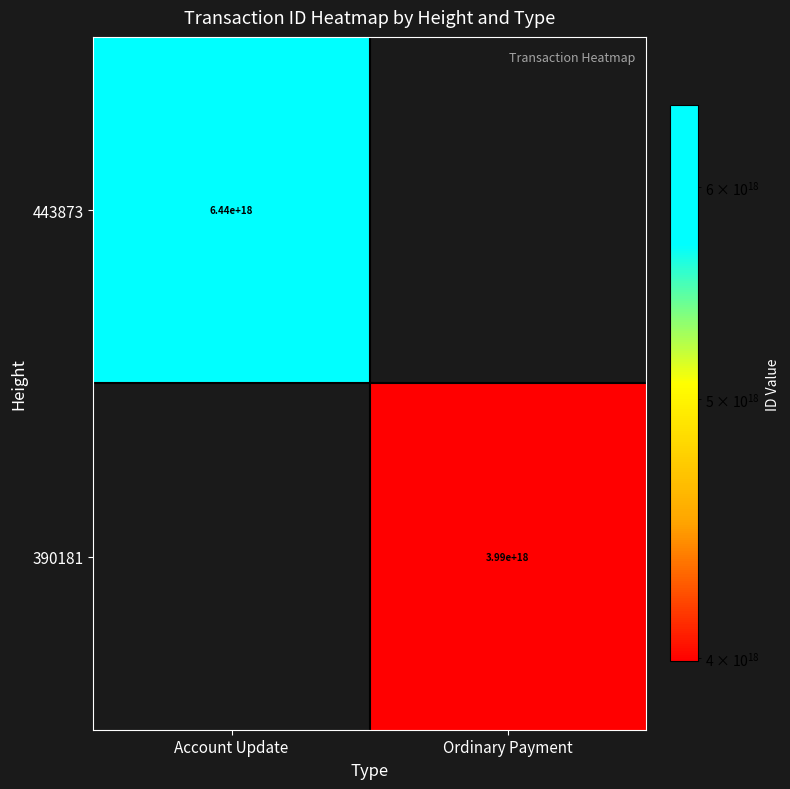

The value of 443873 at Account Update is 10397521272830285824. True or false?

False